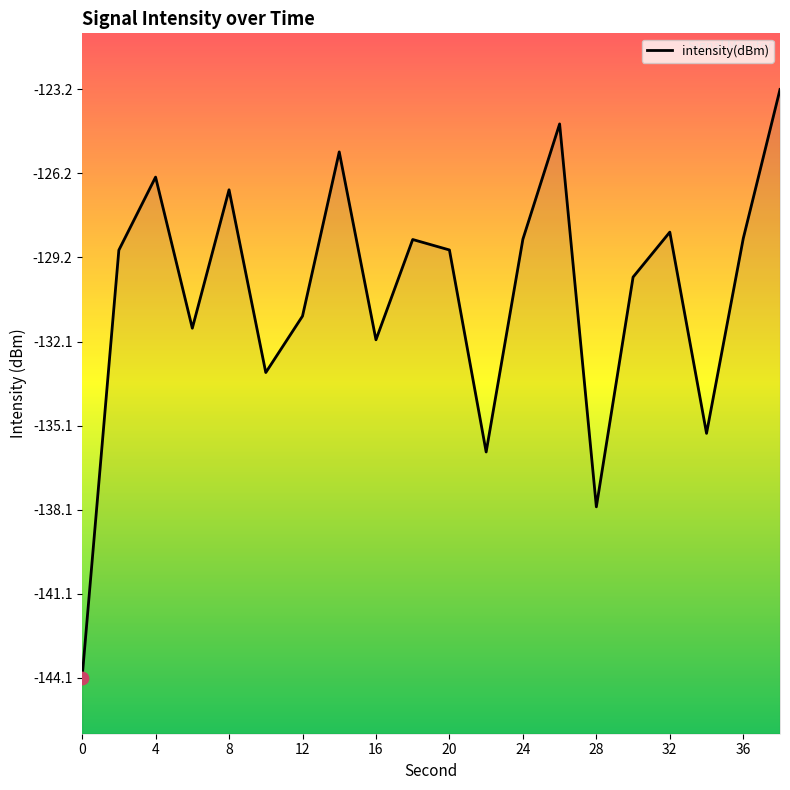

Which has a higher value, 32 or 8?

8